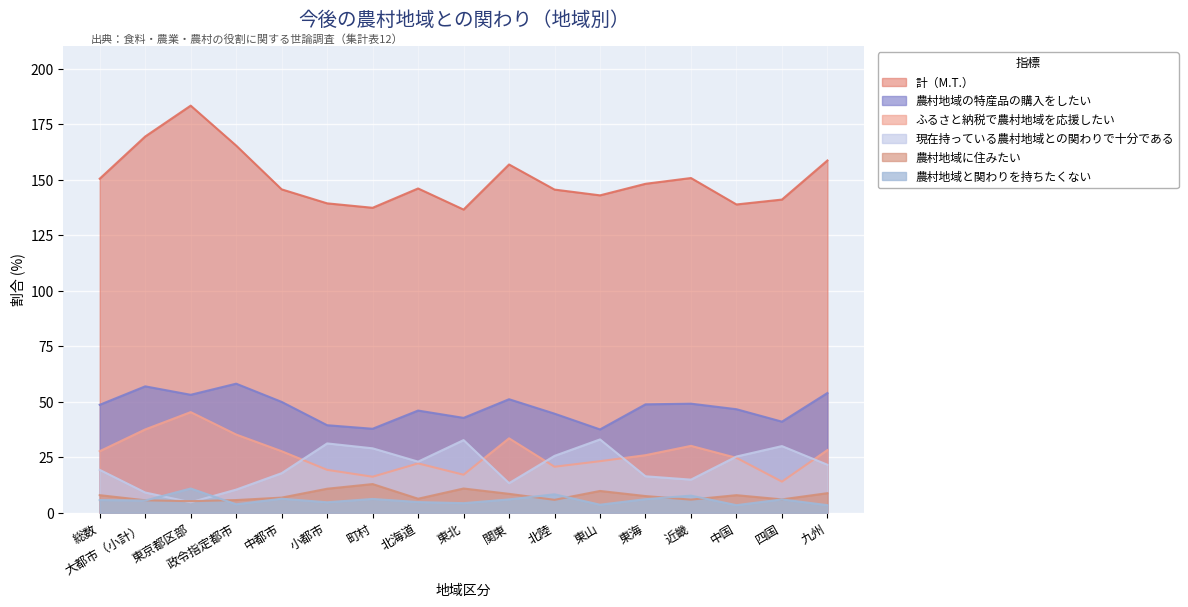

What value does the 農村地域に住みたい series have at 町村?

12.9